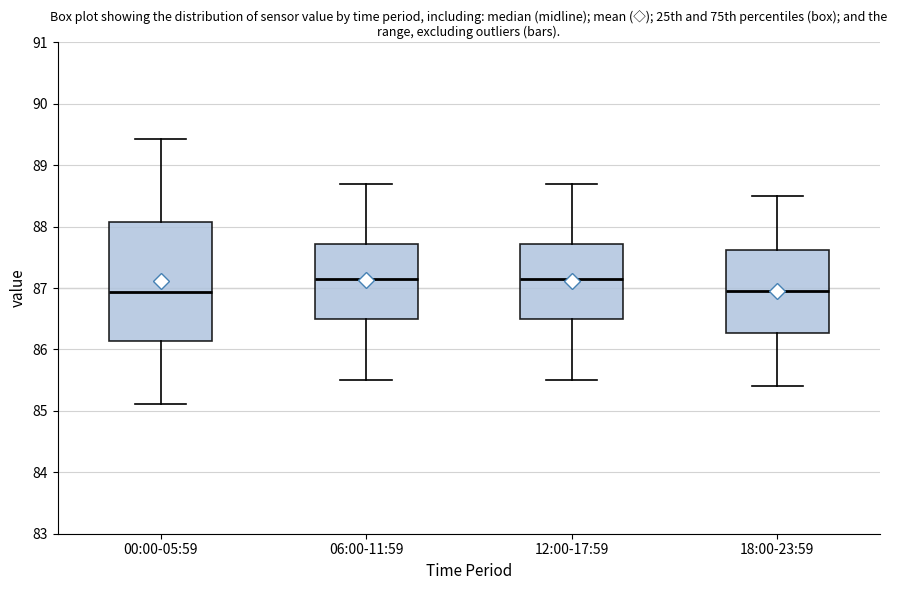

Which box is the tallest, from its lower edge to its upper edge?

00:00-05:59